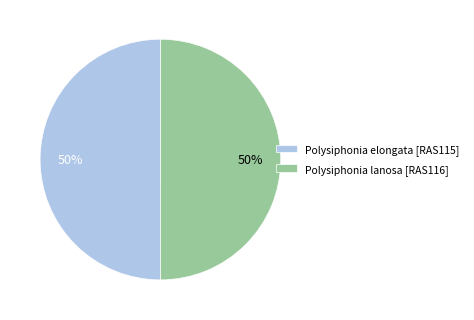

To the nearest percent, what is the combined percentage of Polysiphonia lanosa [RAS116] and Polysiphonia elongata [RAS115]?

100%